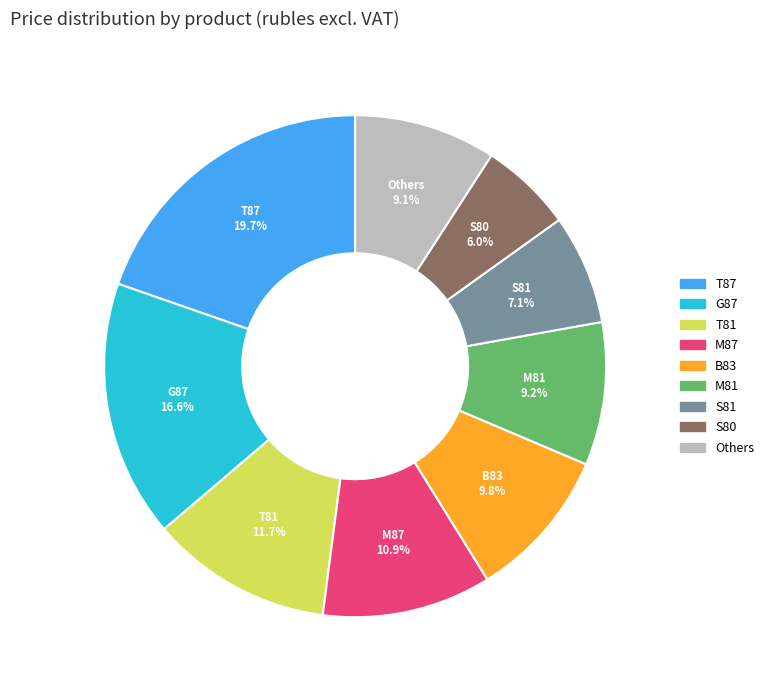

Is there any slice that represents more than half of the pie?

No